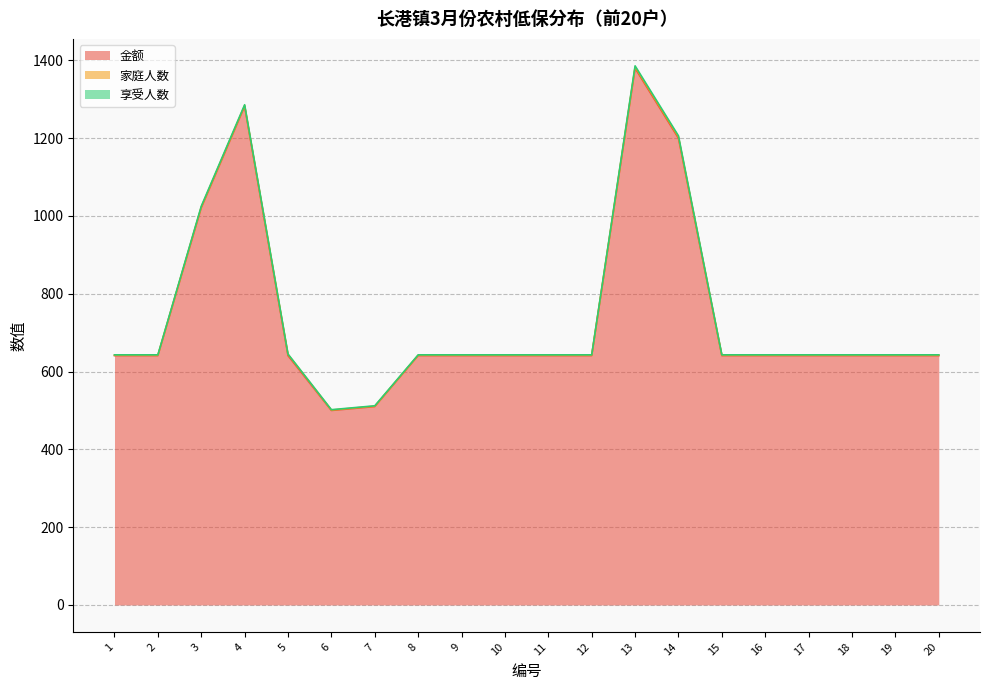

Which series has the largest total across all categories?

金额